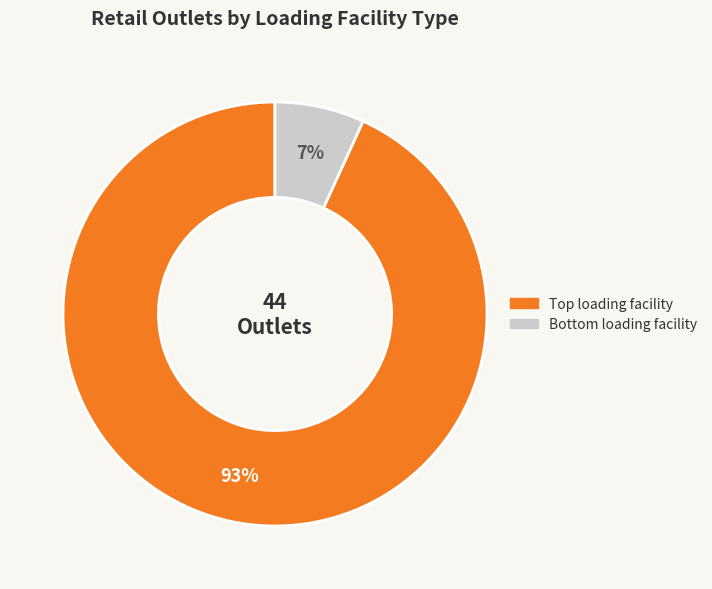

To the nearest percent, what is the difference between the largest and smallest slice percentages?

86%